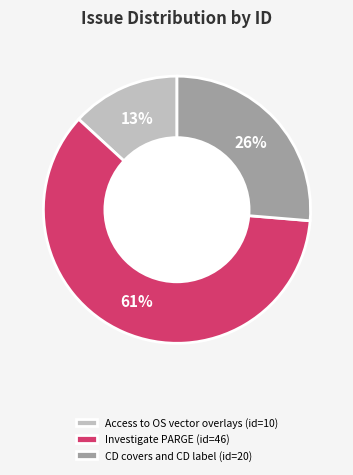

What is the largest slice in the pie chart?

Investigate PARGE